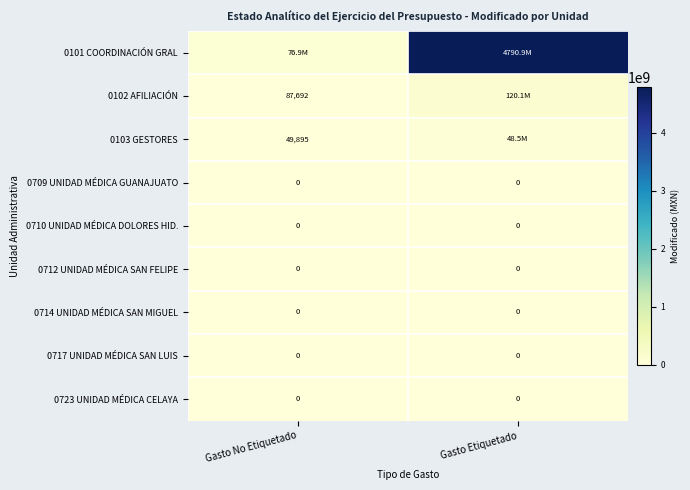

The 0102 AFILIACIÓN series shows 120149906.5 at Gasto Etiquetado. True or false?

True